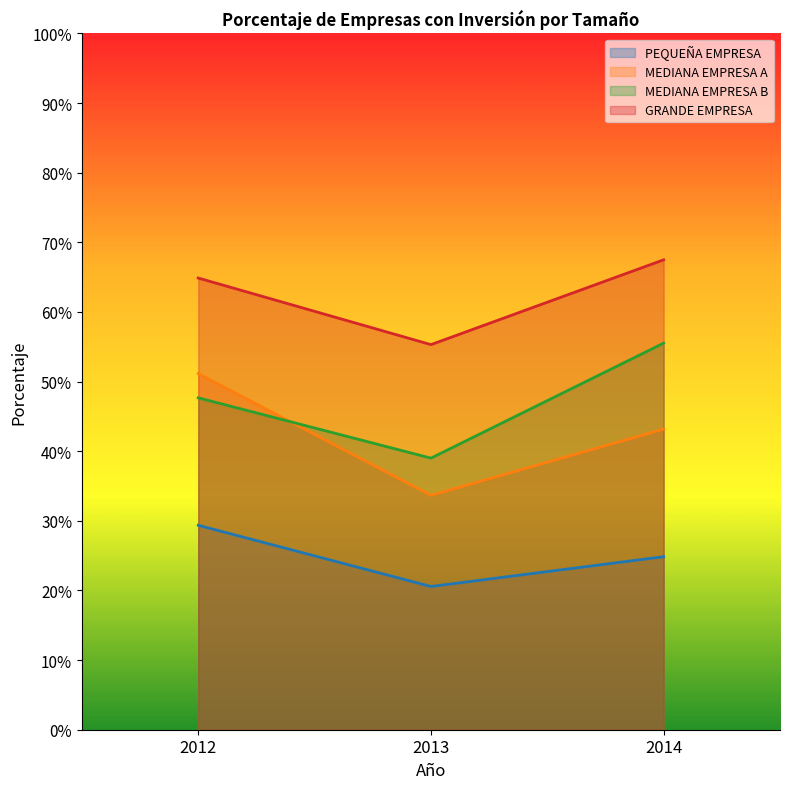

What is the spread (max minus min) of values at 2012?

0.4